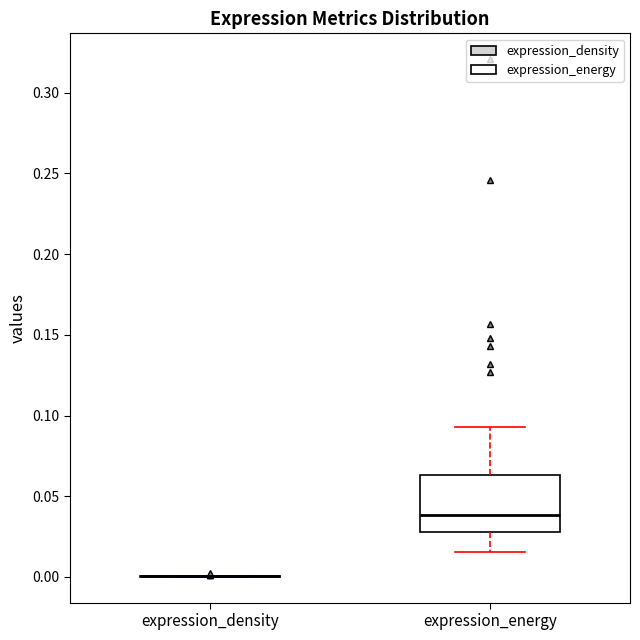

Which box is the tallest, from its lower edge to its upper edge?

expression_energy